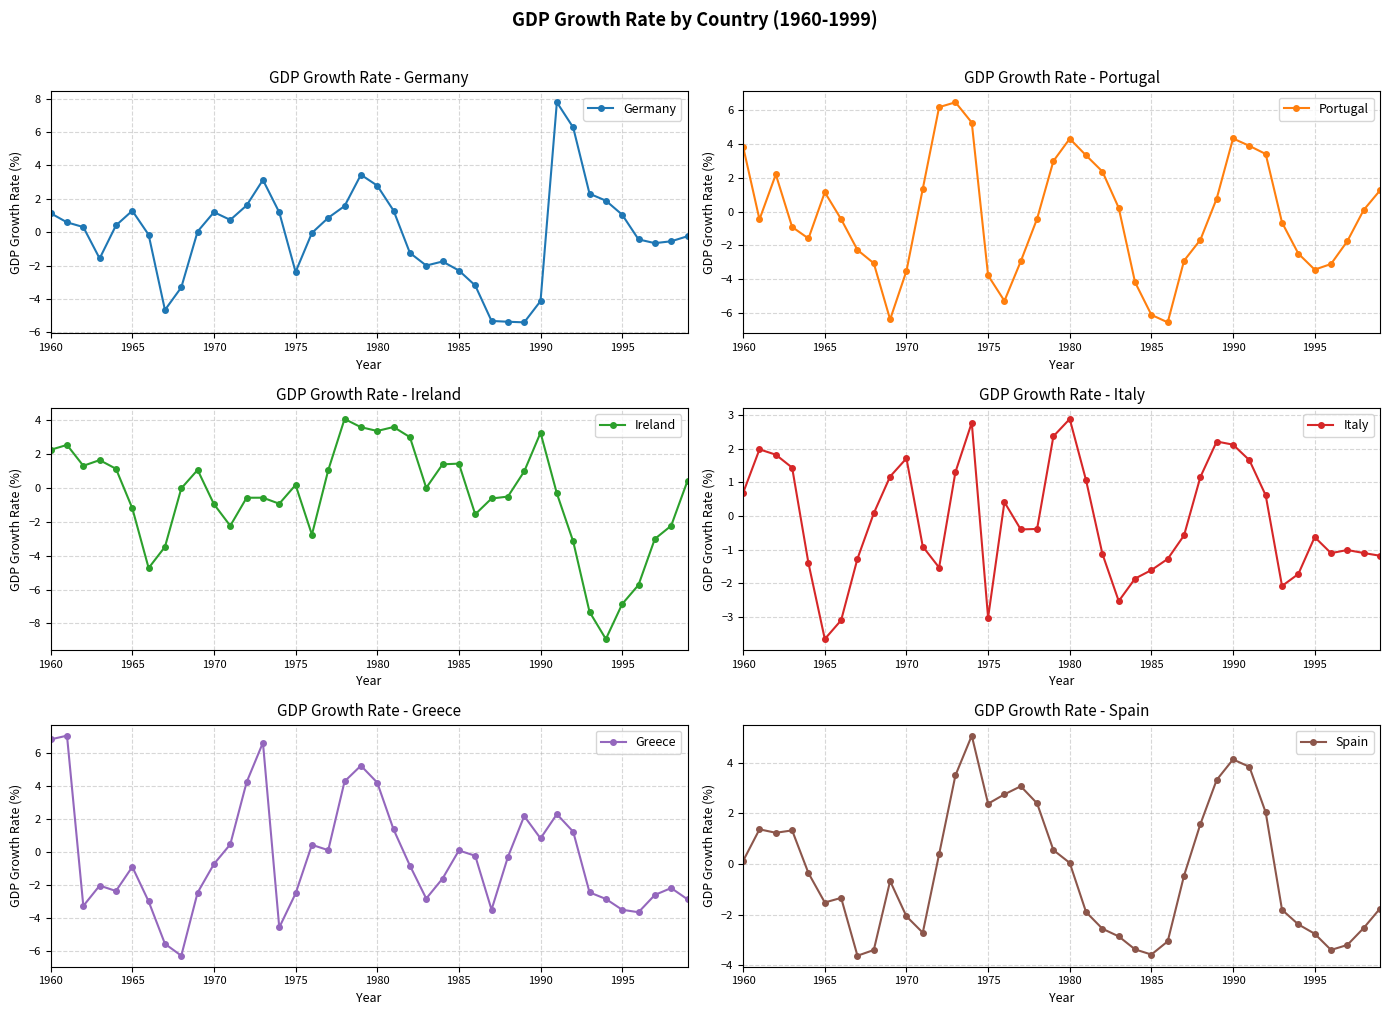

True or false: Germany has more than 2 points higher than both neighbors.

True